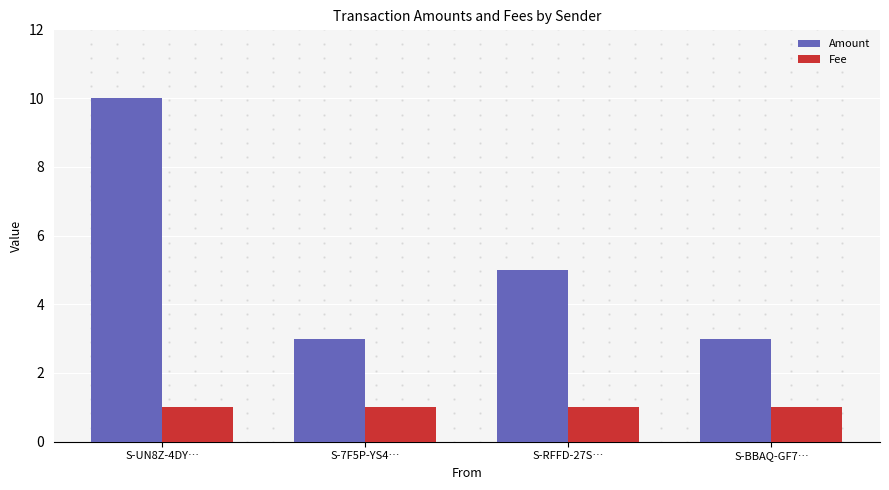

Count the number of categories in the chart.

4